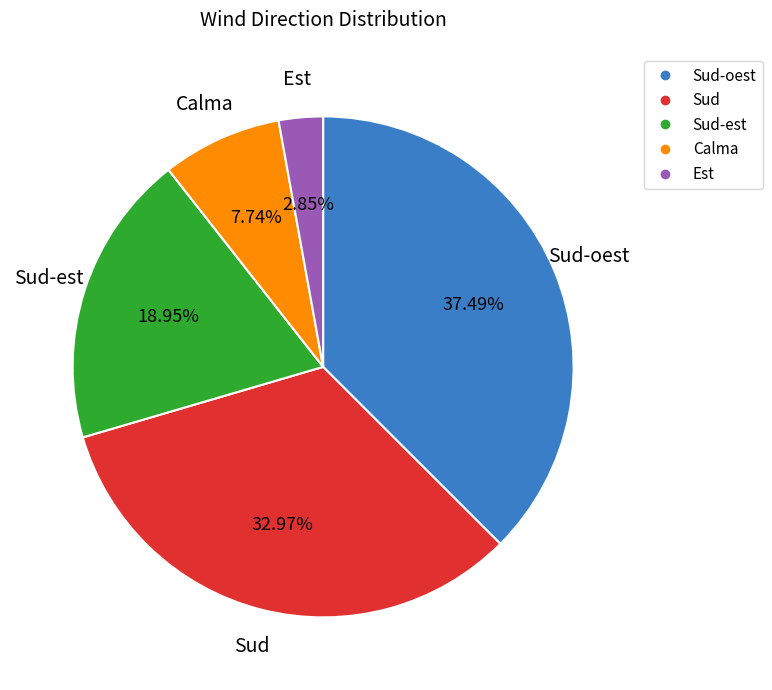

How many segments does this pie chart have?

5